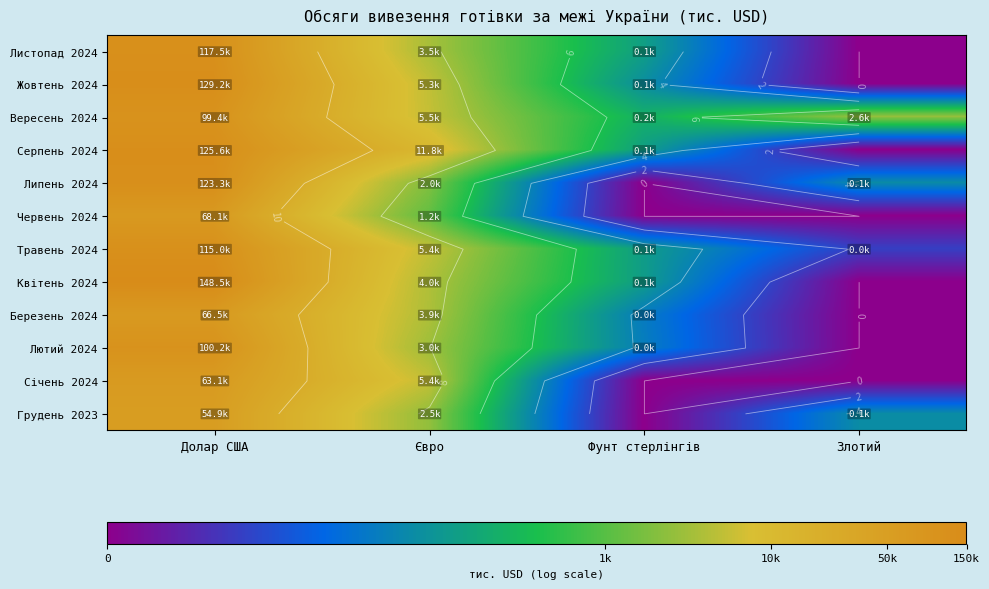

Is it true that Червень 2024 equals 5.0 at Фунт стерлінгів?

False